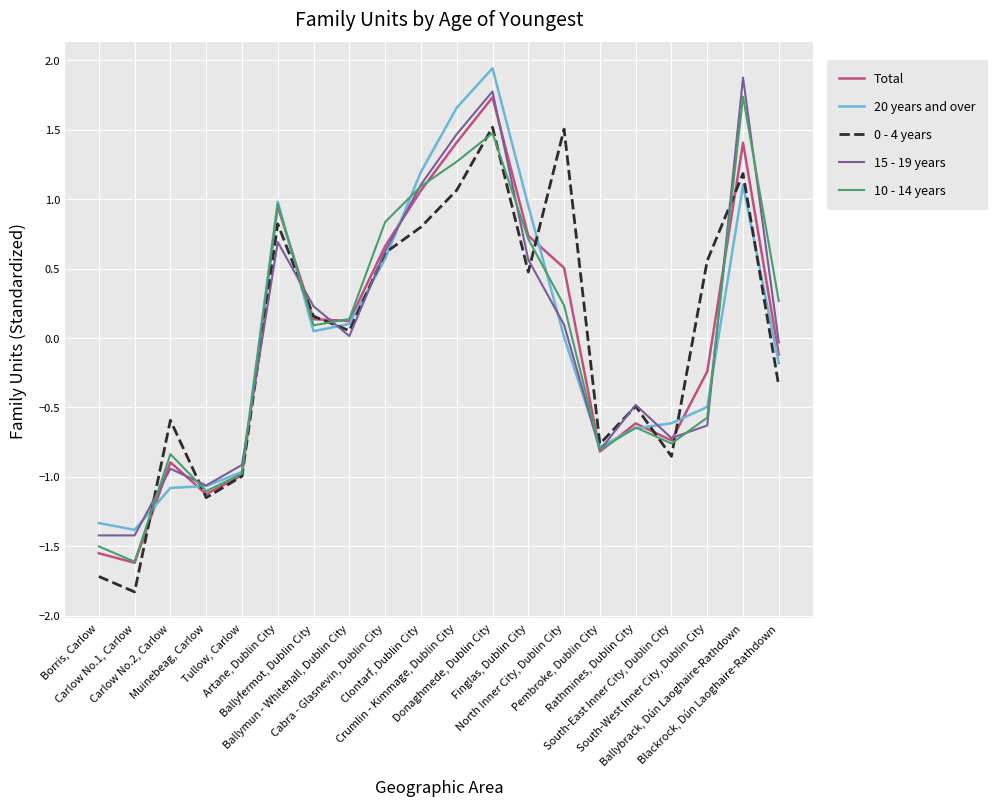

At which category does 10 - 14 years reach its first local peak?

Carlow No.2, Carlow